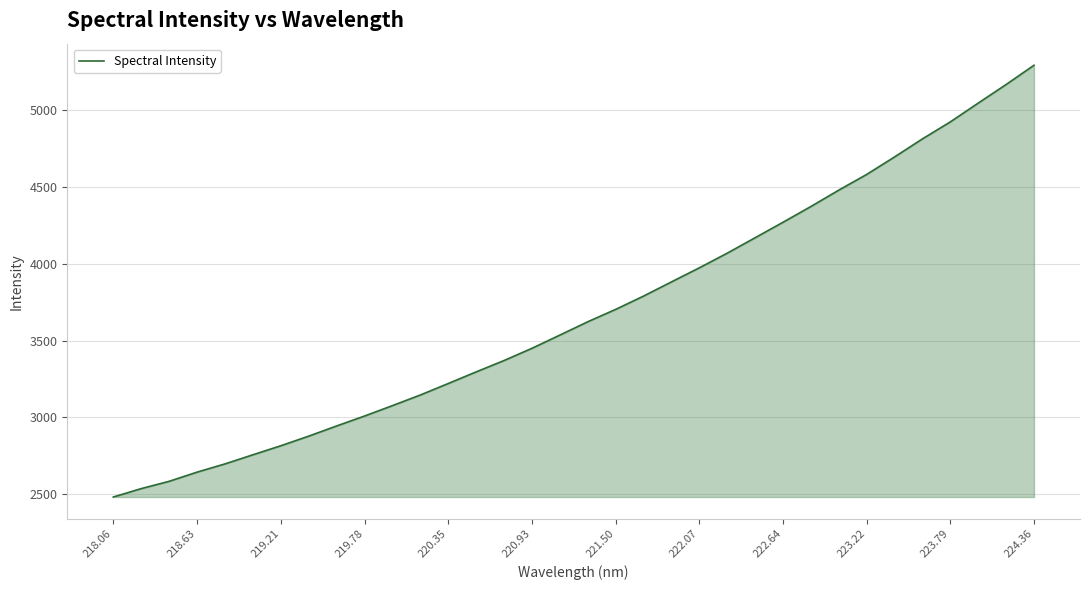

How many lines are shown in the chart?

1